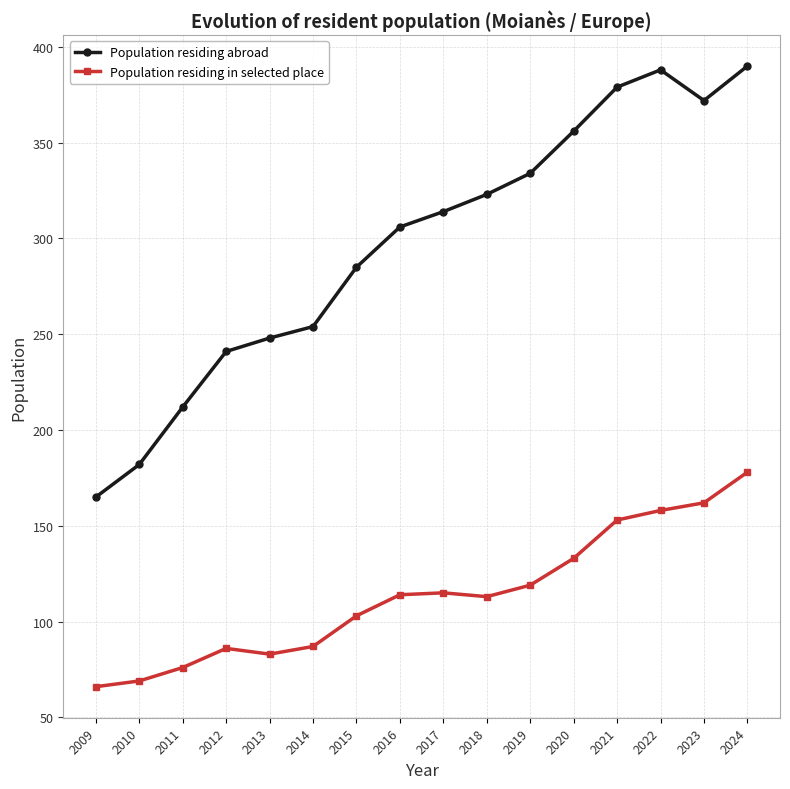

At which category is the sum across all series the highest?

2024